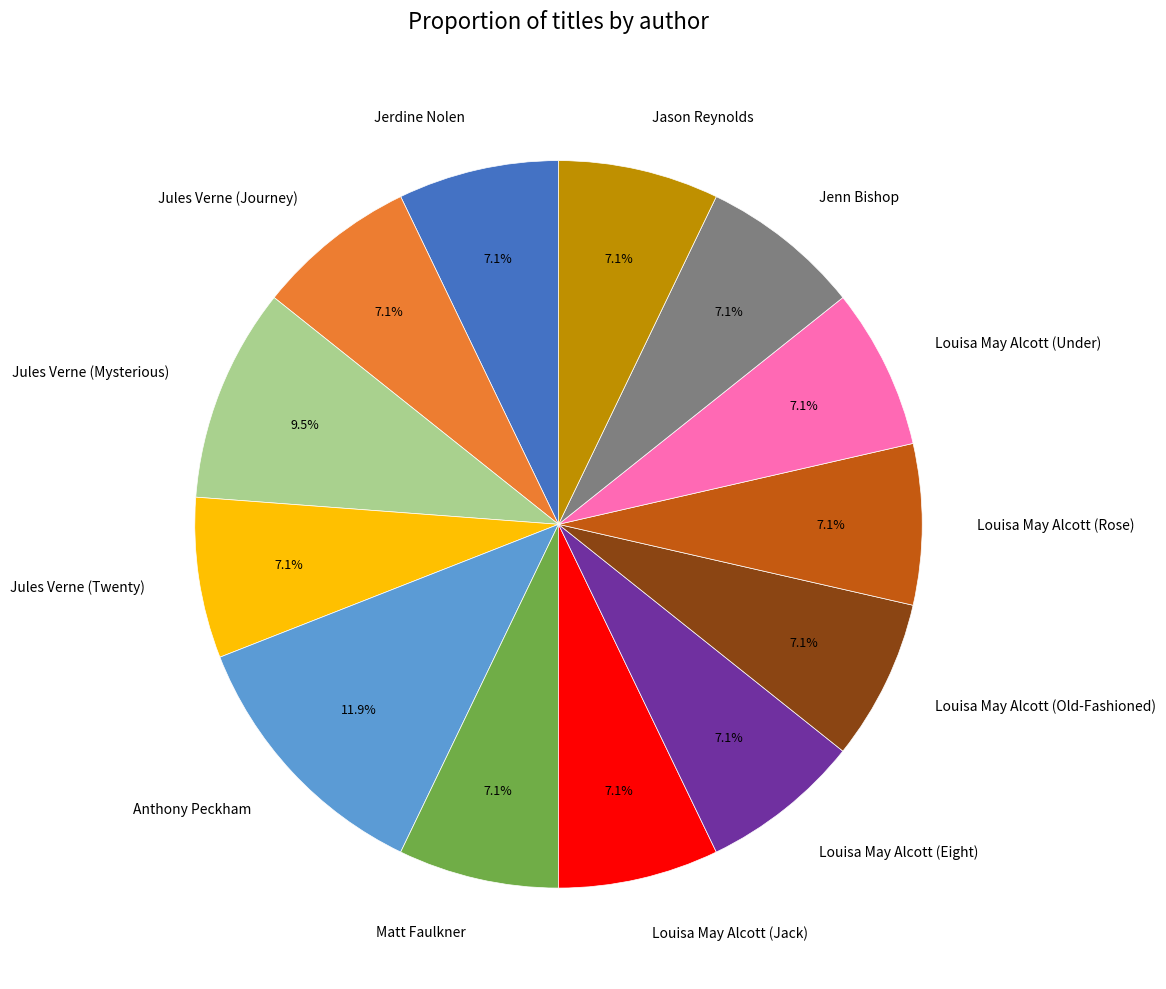

The Jules Verne (Twenty) slice represents 7% of the pie. True or false?

True